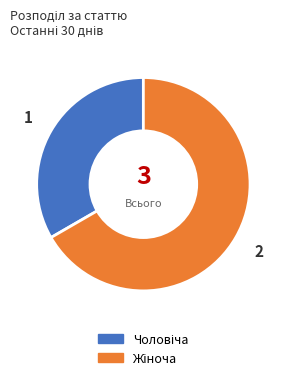

Does any single category account for the majority?

Yes